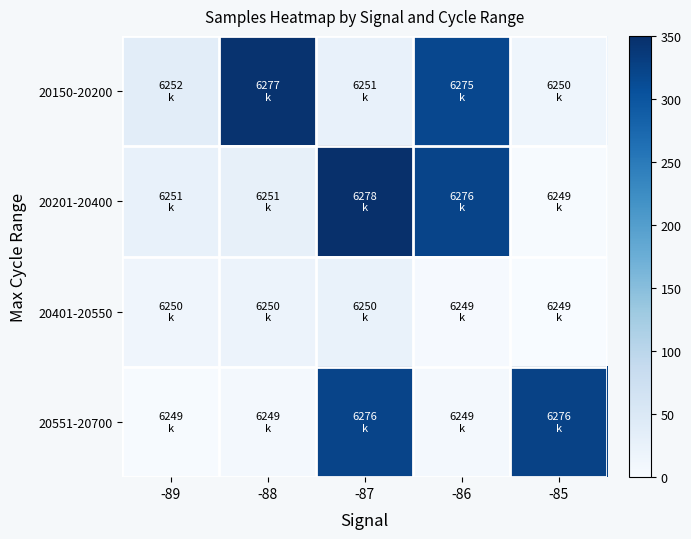

Rank the series by their maximum value, from lowest to highest.

20401-20550, 20551-20700, 20150-20200, 20201-20400